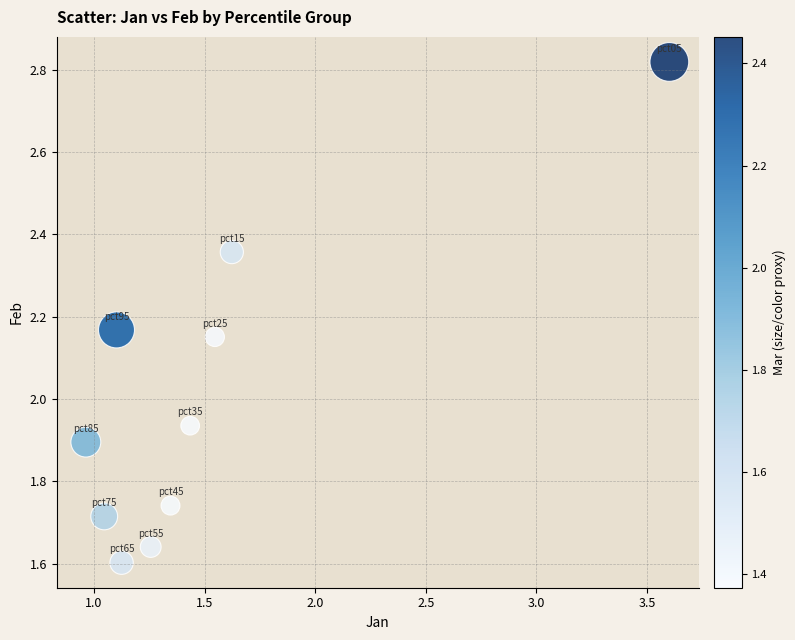

What is the range of Y values (max minus min)?

1.2